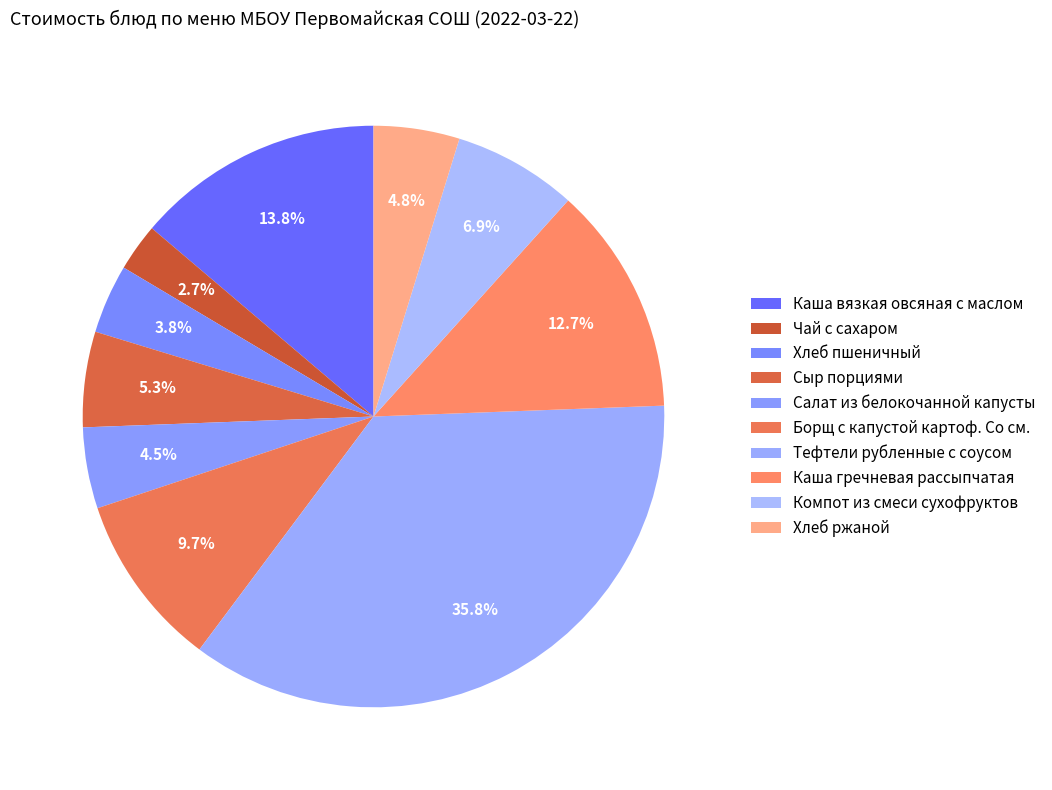

Count the number of slices in the pie.

10